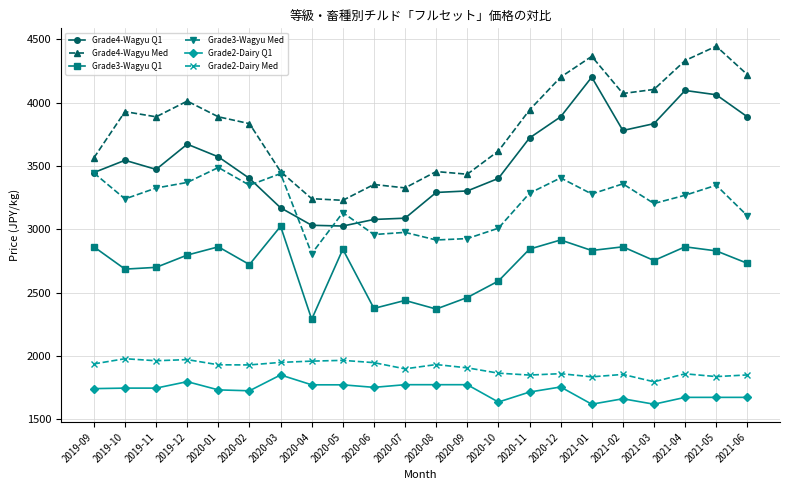

What is the total value across all series at 2020-10?

16123